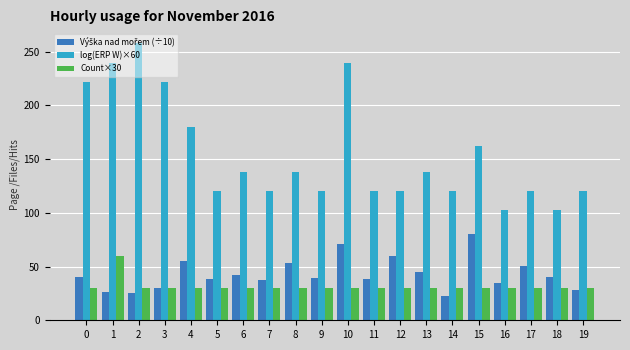

What is the difference between the log(ERP W)×60 values at 7 and 18?

17.8